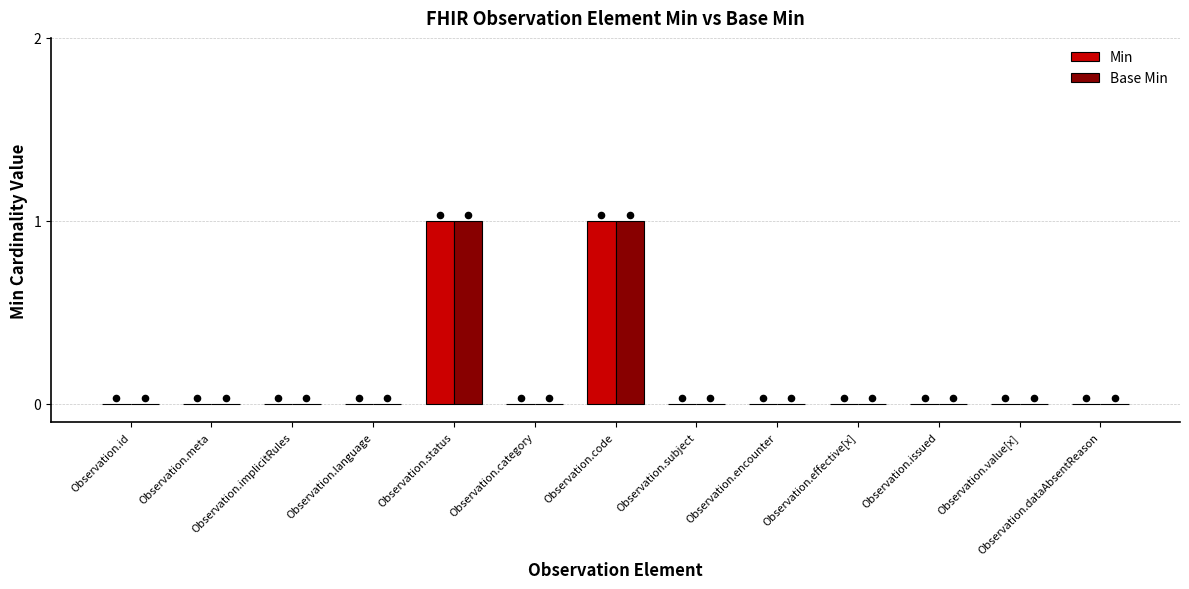

Which series has the widest spread of Y values?

Min